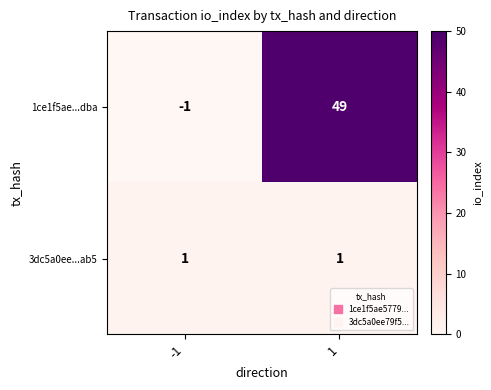

What is the difference between the 1ce1f5ae...dba values at 1 and -1?

50